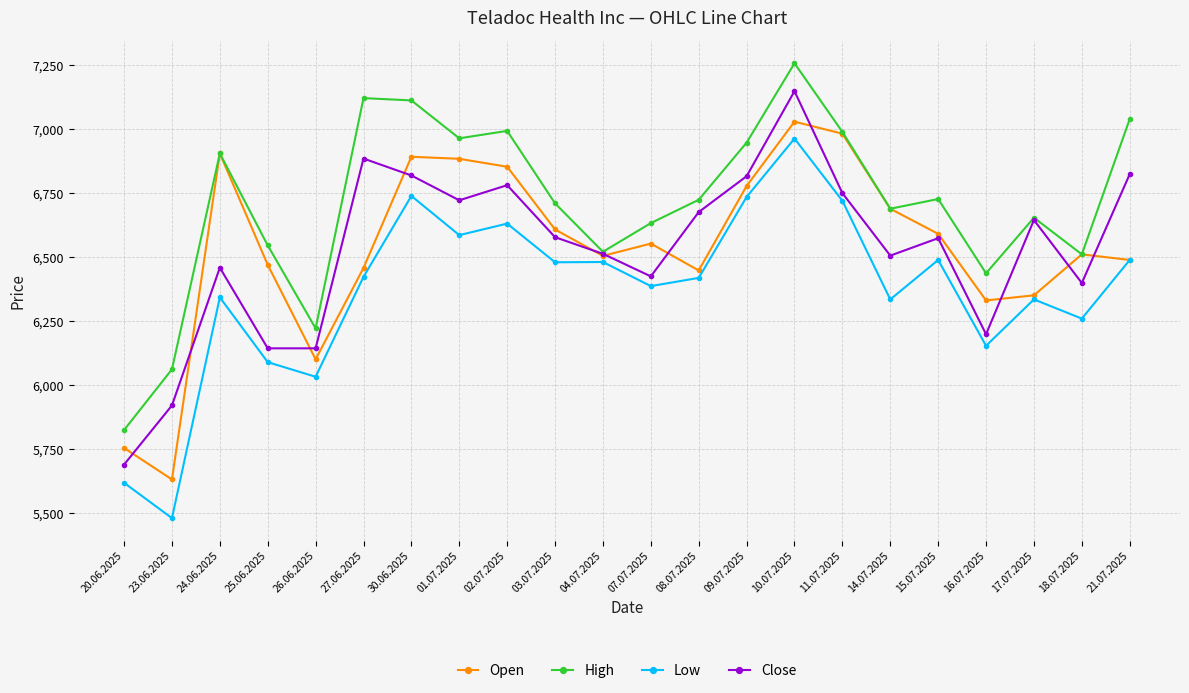

At which label does Close first exceed 6578?

27.06.2025